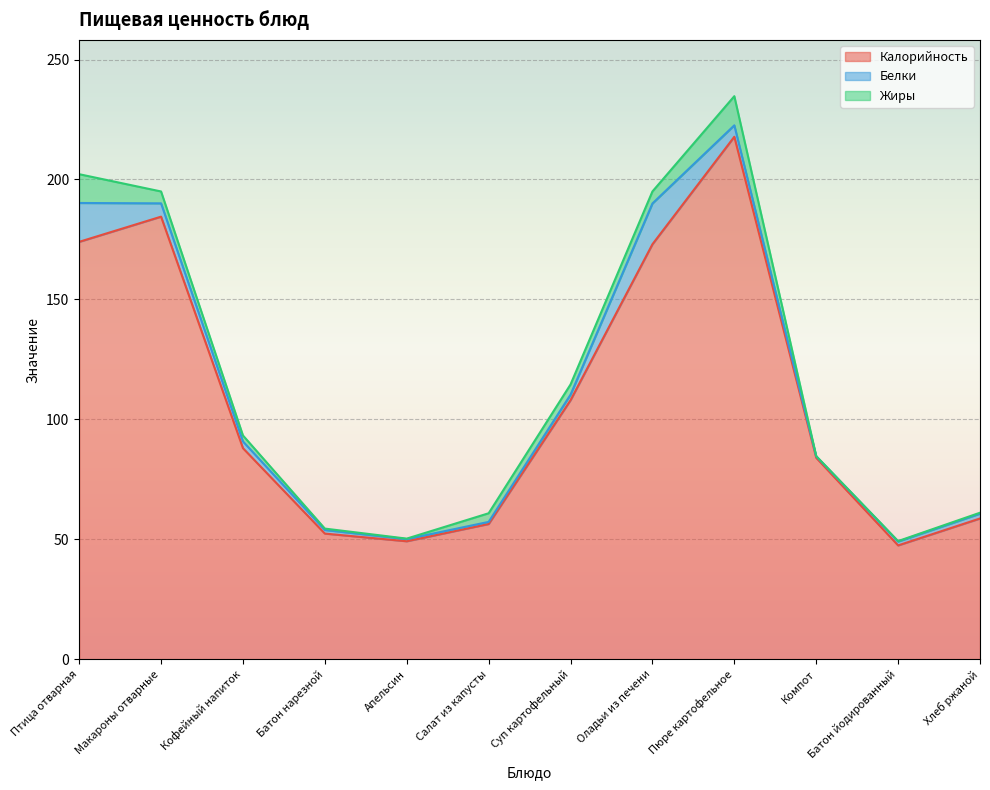

Which category has the highest value in the Белки series?

Оладьи из печени